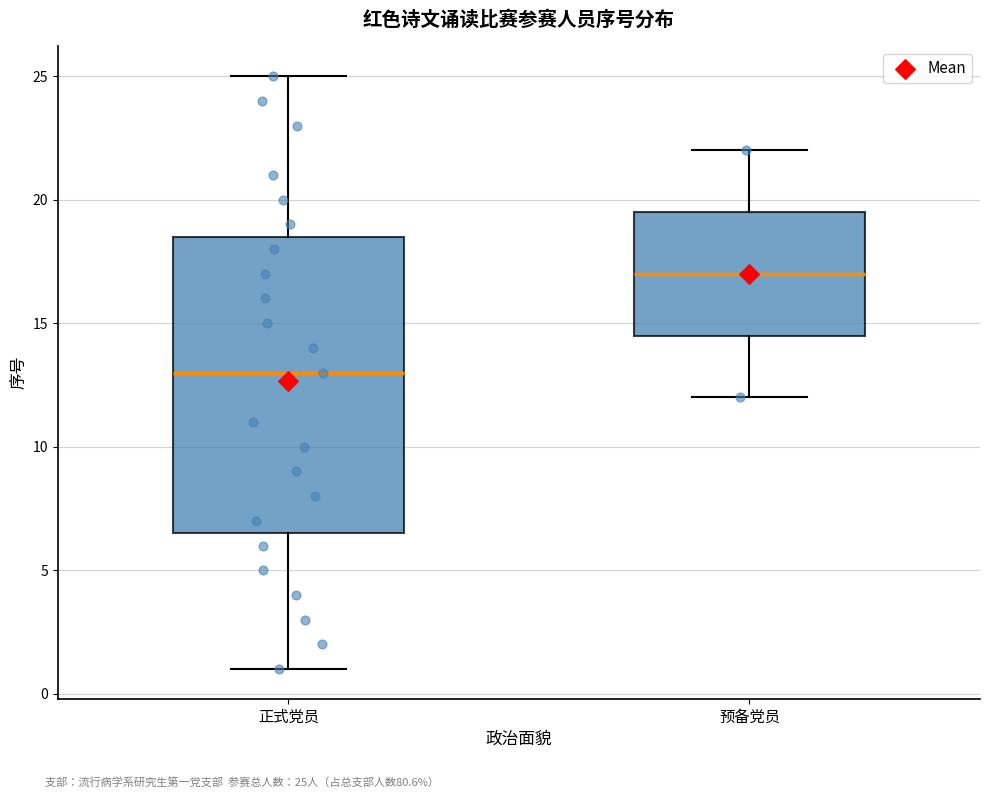

Reading left to right, read every box against the y-axis: the position of its median line, the range the box covers, and the ends of its whiskers. The values are not printed on the chart, so give them approximately, as read against the axis.

正式党员: median 13.0, box 6.5 to 18.5, whiskers 1.0 to 25.0
预备党员: median 17.0, box 14.5 to 19.5, whiskers 12.0 to 22.0